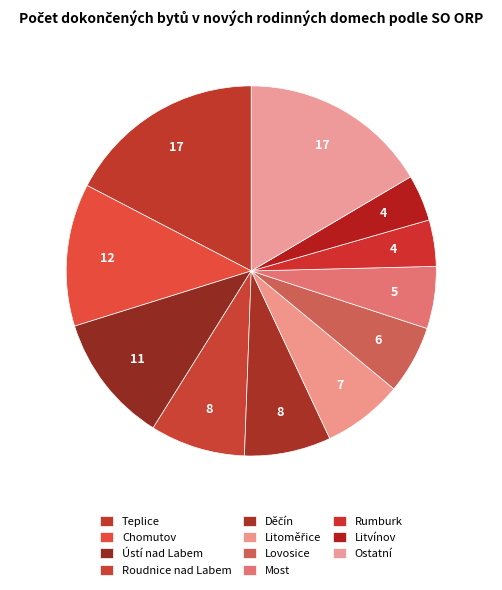

Which slice is the largest?

Teplice